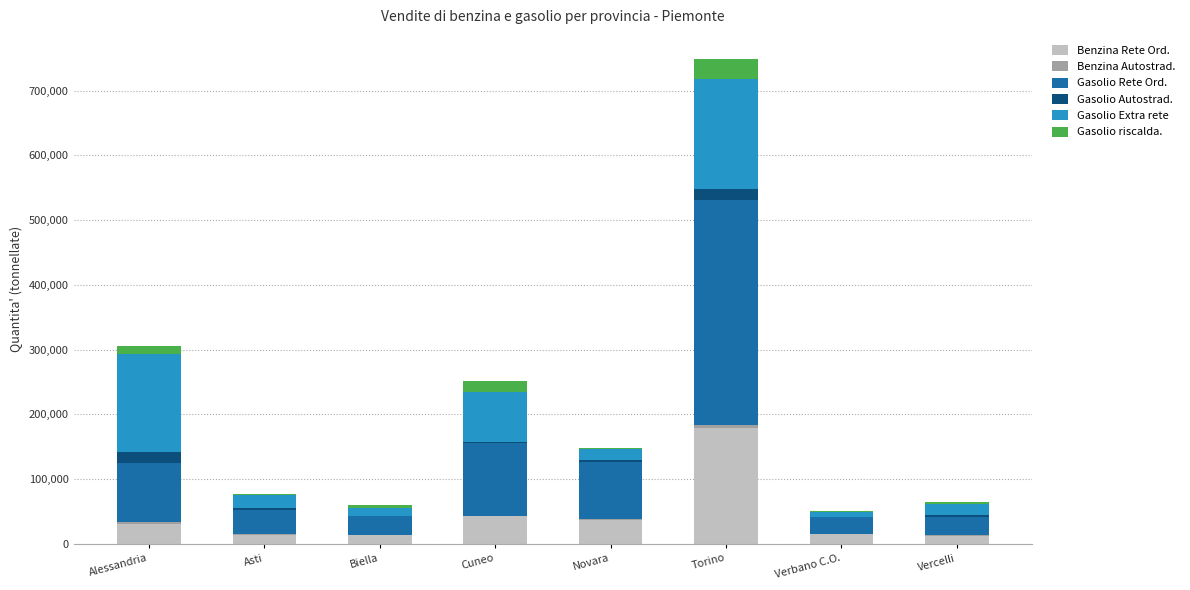

What is the highest value of the Benzina Rete Ord. series?

179420